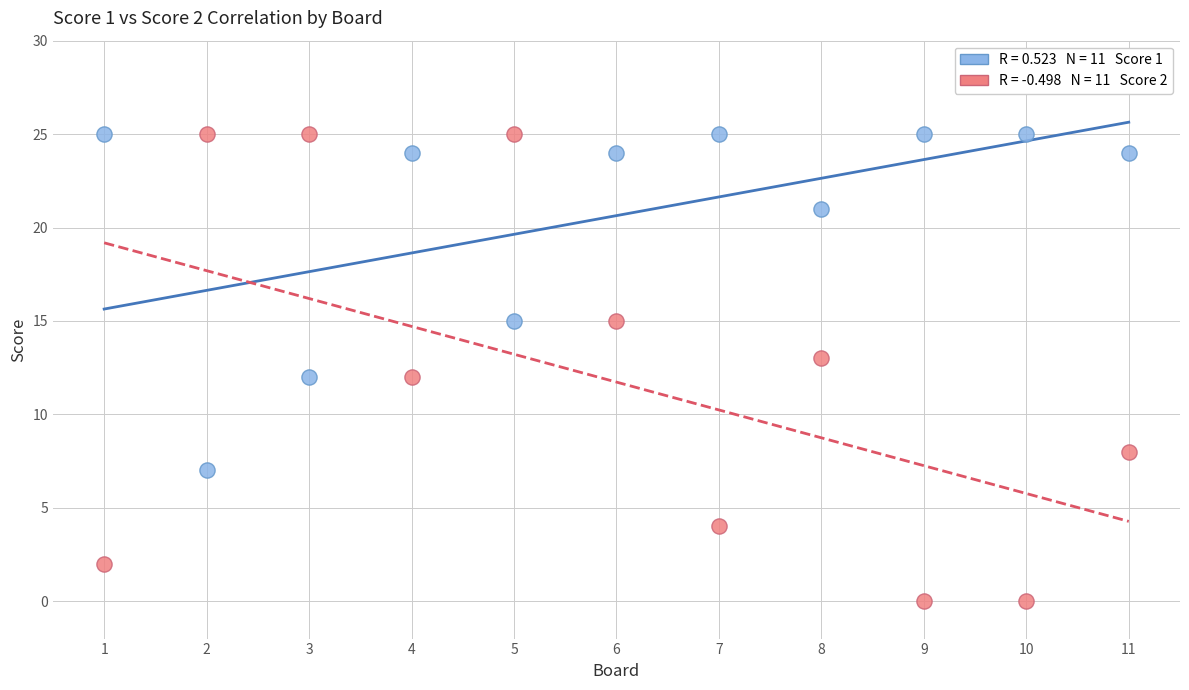

Across all data points, what is the range of X values (max minus min)?

10